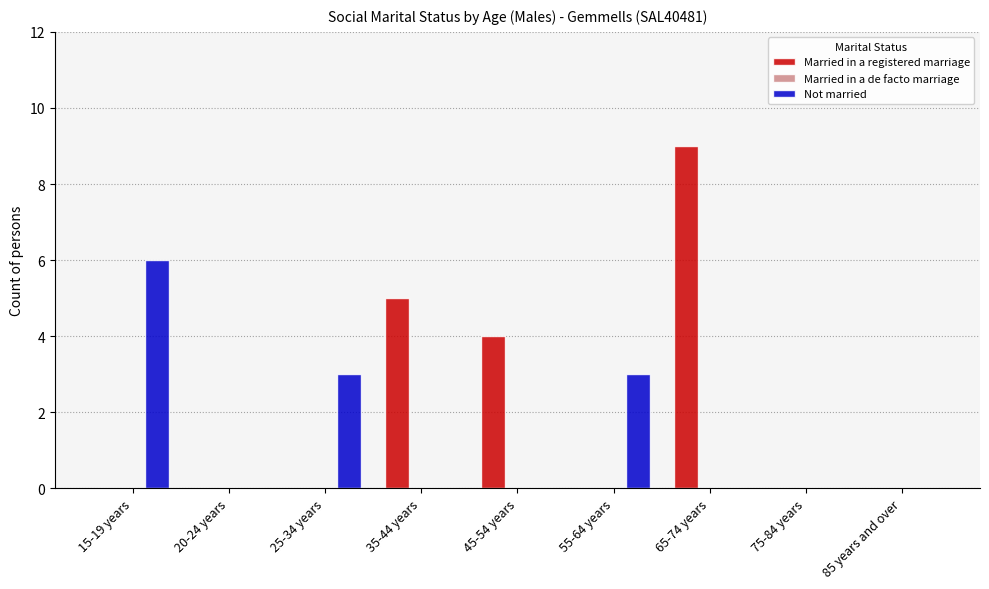

Which series has the largest total across all categories?

Married in a registered marriage